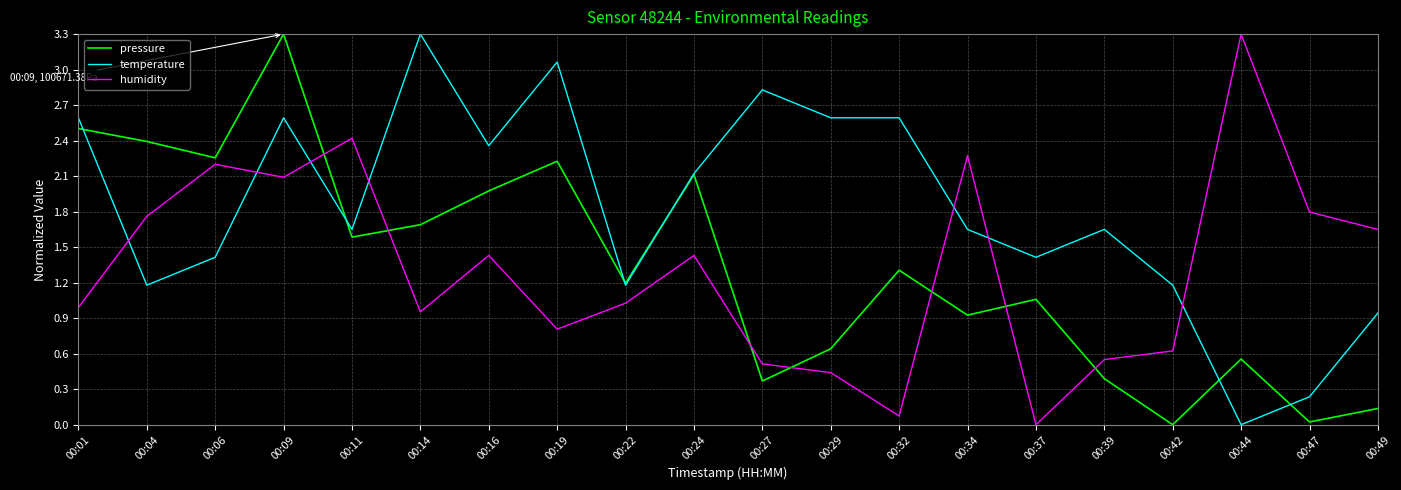

The pressure series shows 0.2 at 00:39. True or false?

False